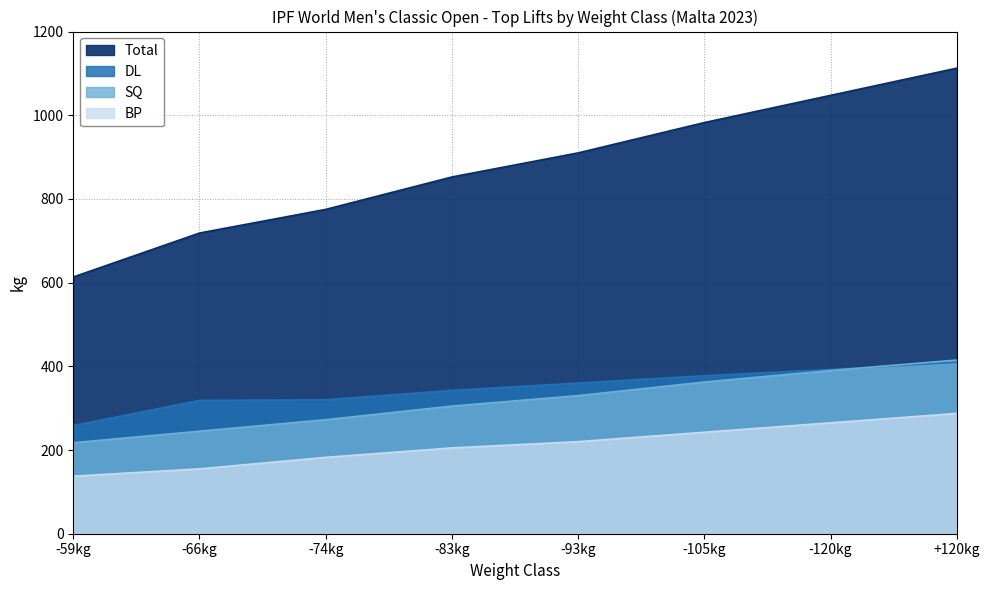

Reading right to left, transcribe all the data shown in this chart.

SQ: +120kg=415.0	-120kg=390.0	-105kg=362.5	-93kg=330.0	-83kg=305.0	-74kg=272.5	-66kg=245.0	-59kg=217.5
BP: +120kg=287.5	-120kg=265.0	-105kg=242.5	-93kg=220.0	-83kg=205.0	-74kg=182.5	-66kg=155.0	-59kg=137.5
DL: +120kg=410.0	-120kg=392.5	-105kg=377.5	-93kg=360.0	-83kg=342.5	-74kg=320.0	-66kg=318.5	-59kg=258.5
Total: +120kg=1112.5	-120kg=1047.5	-105kg=982.5	-93kg=910.0	-83kg=852.5	-74kg=775.0	-66kg=718.5	-59kg=613.5